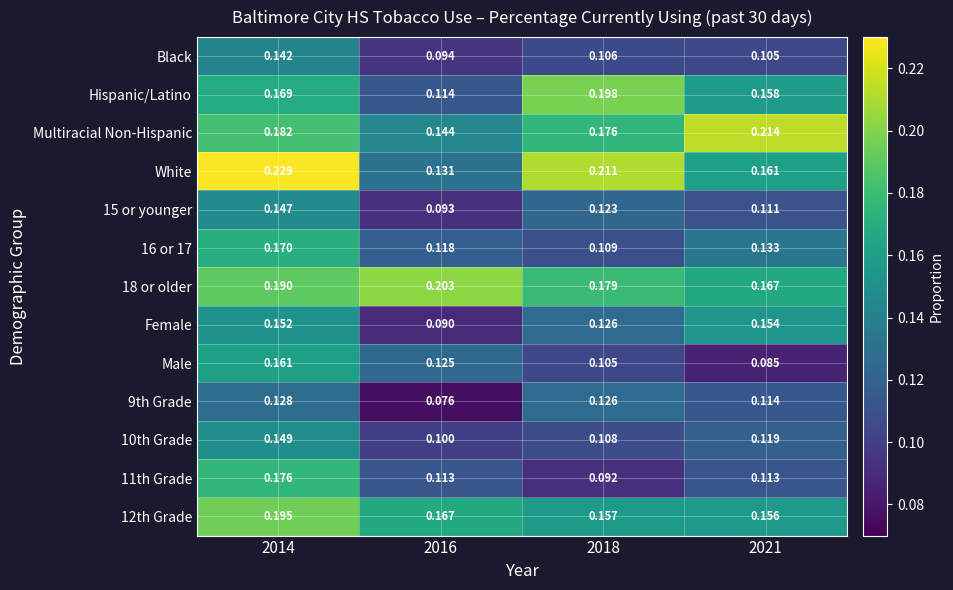

Is the value of Male at 2014 greater than the value of Multiracial Non-Hispanic at 2016?

Yes